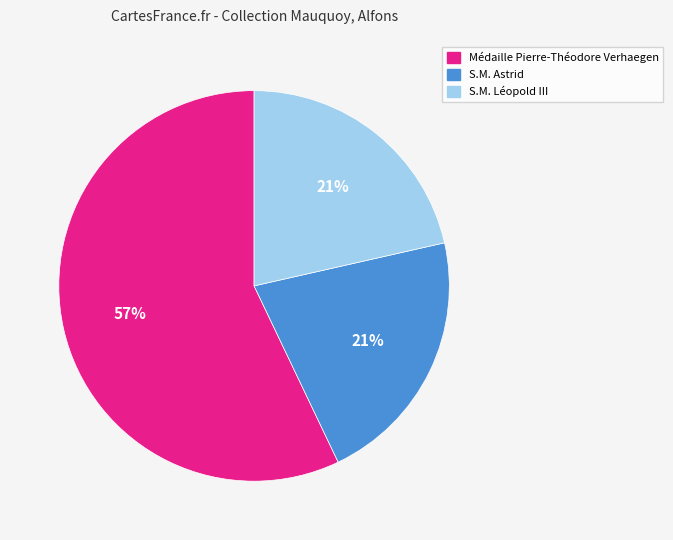

Which category has the biggest portion of the pie?

Médaille Pierre-Théodore Verhaegen